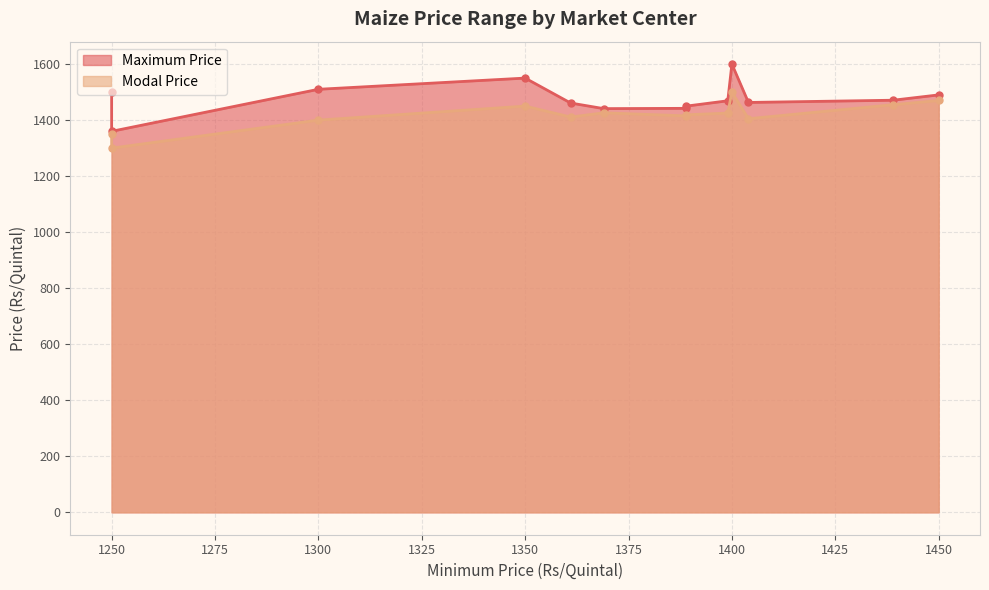

What is the average value of the Maximum Price series?

1477